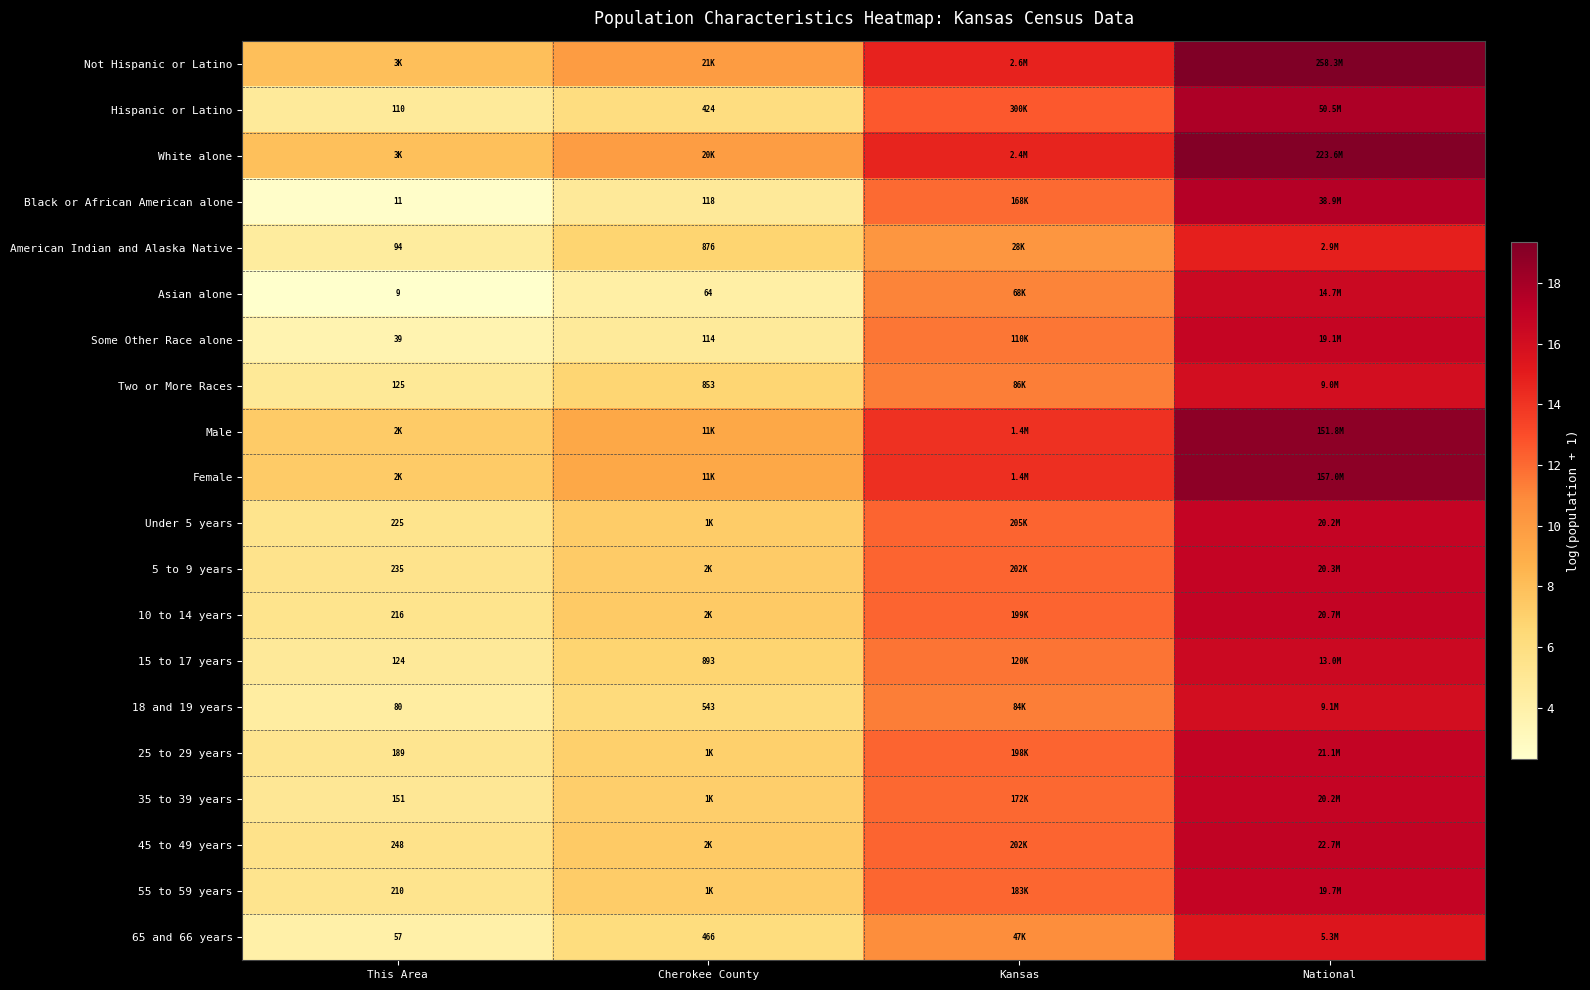

Is the value of Asian alone at Cherokee County greater than the value of White alone at This Area?

No